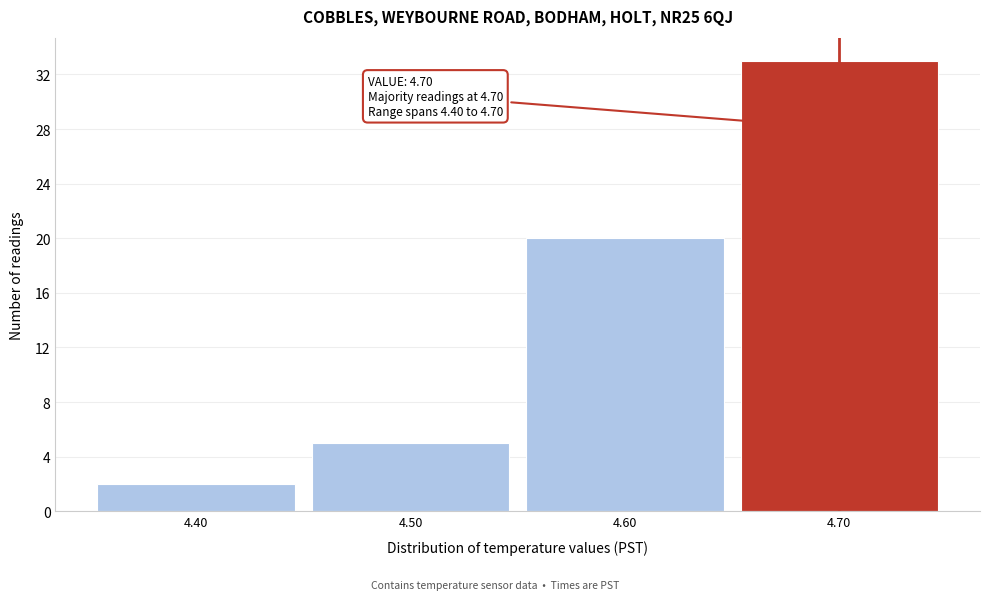

Over which range of the x-axis is the bar tallest?

4.65 to 4.75